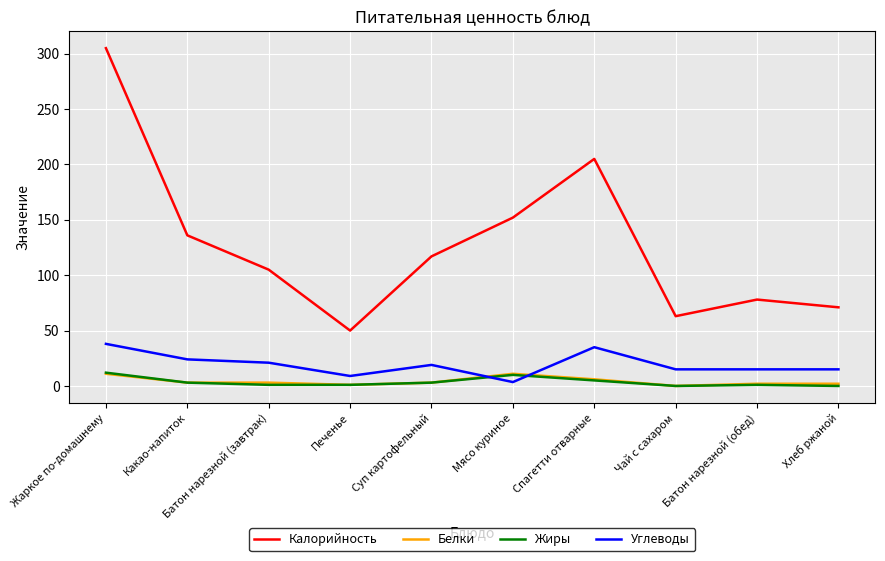

Which series has the largest total across all categories?

Калорийность